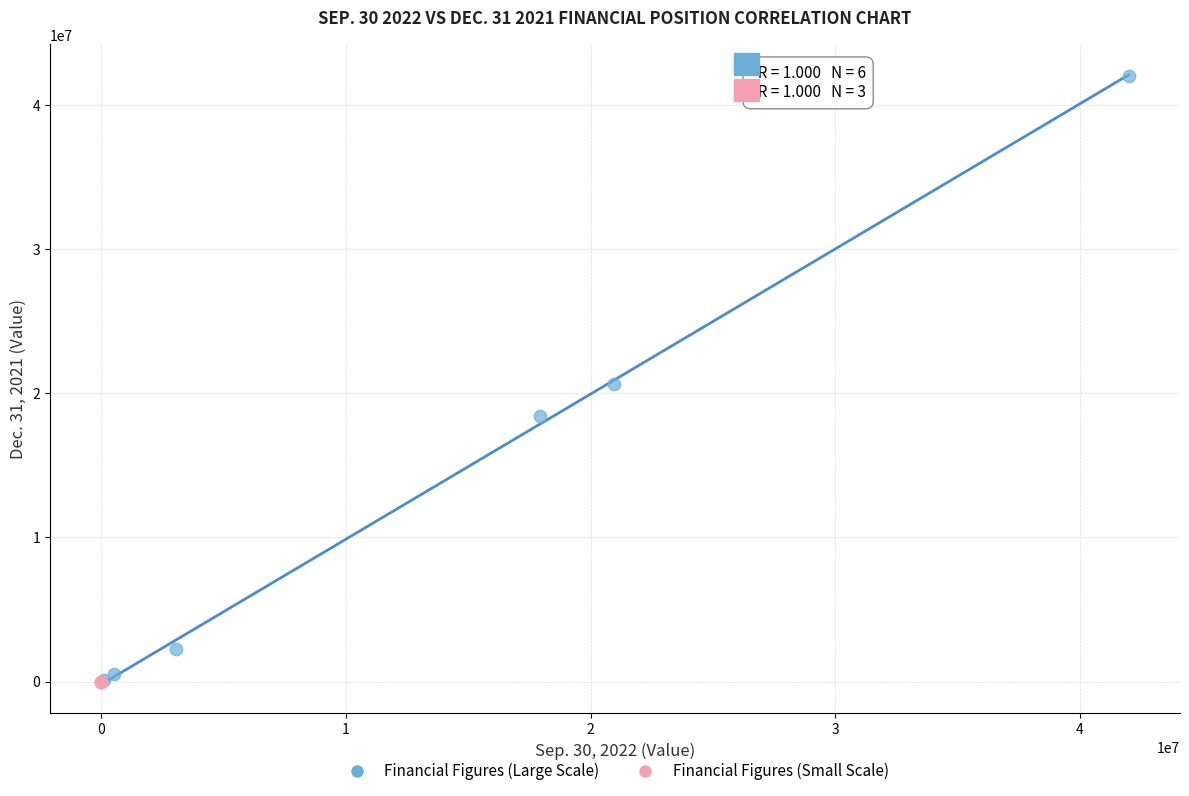

What are all the series names shown in the legend?

Financial Figures (Large Scale), Financial Figures (Small Scale)